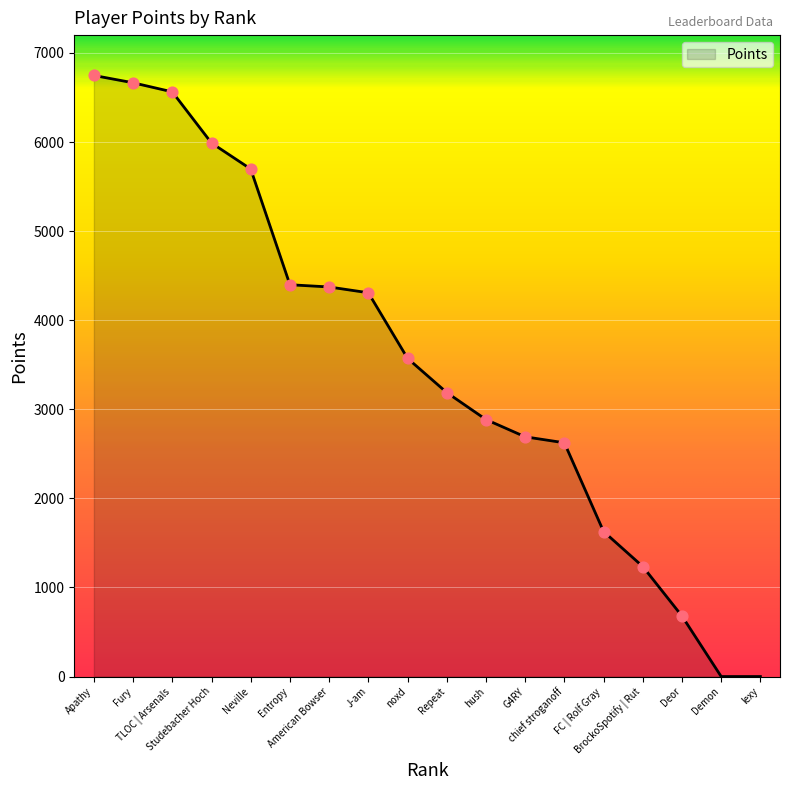

Approximately how many times larger is the value at Repeat compared to Fury?

0.5